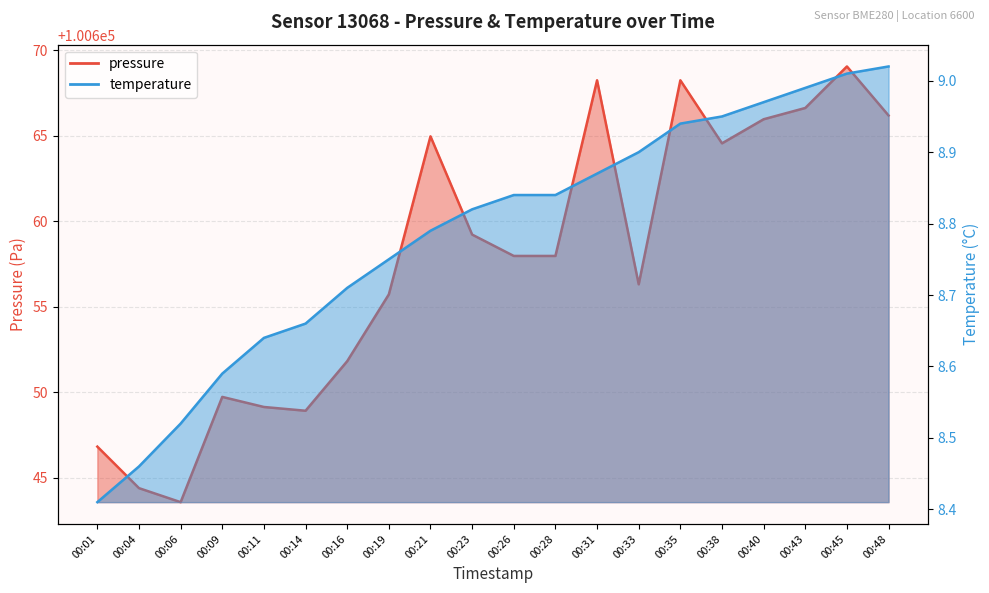

The temperature series shows 9.0 at 00:45. True or false?

True